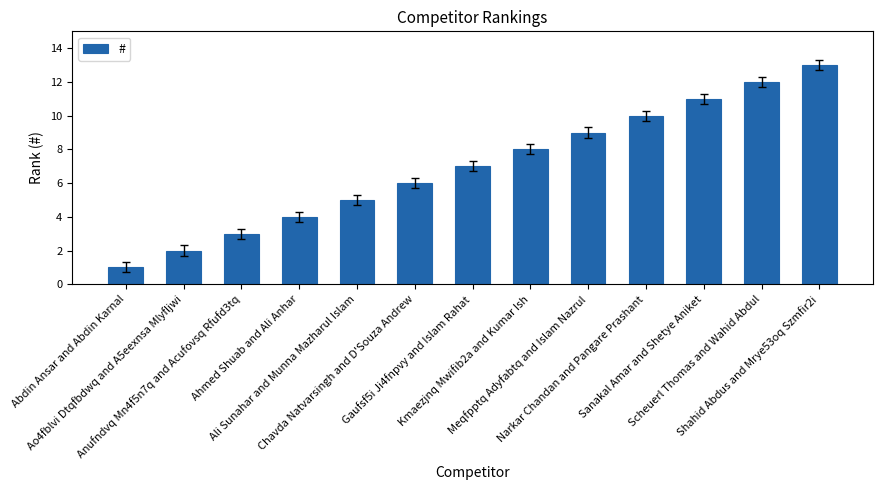

Between Ali Sunahar and Munna Mazharul Islam and Meqfpptq Adyfabtq and Islam Nazrul, which is larger?

Meqfpptq Adyfabtq and Islam Nazrul